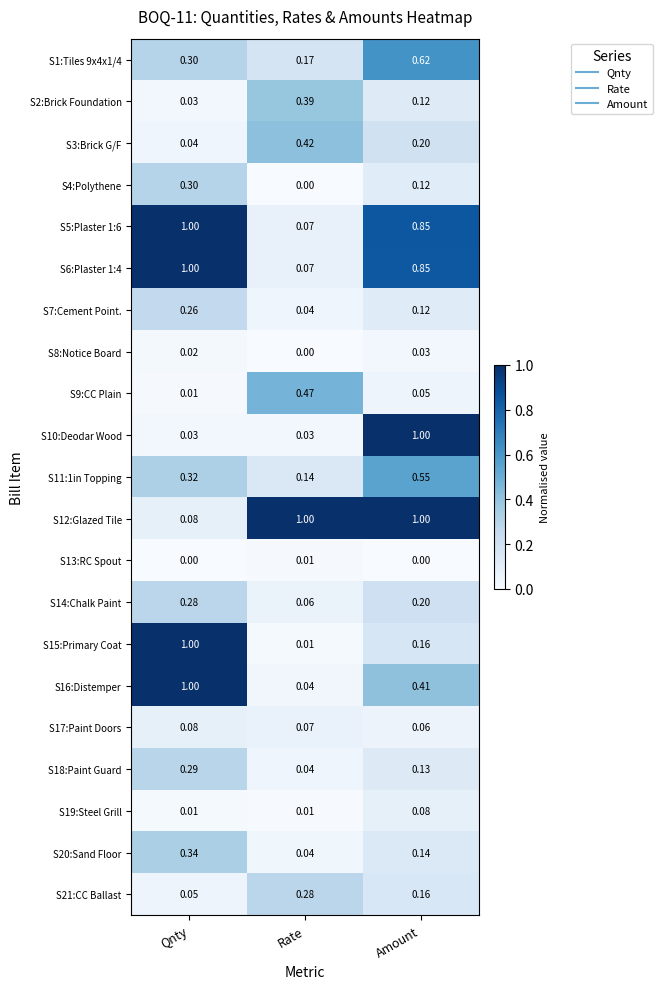

At which label is S11:1in Topping closest to 0?

Rate